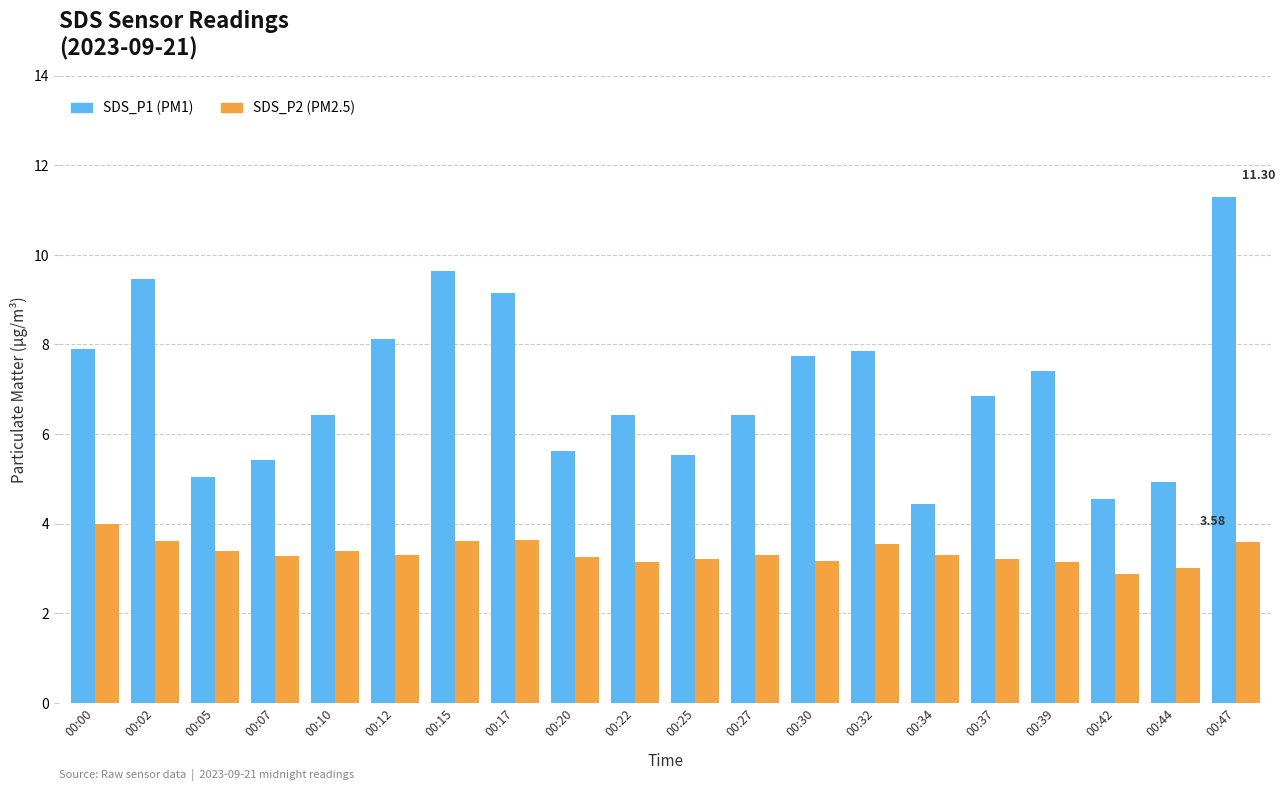

What is the spread (max minus min) of values at 00:17?

5.5